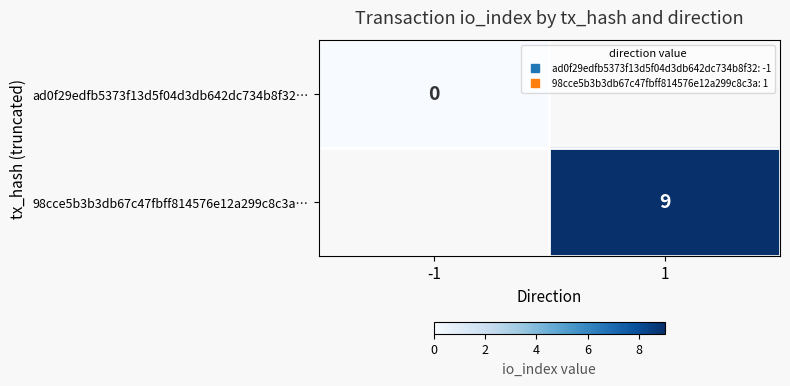

Rank the categories by ad0f29edfb5373f13d5f04d3db642dc734b8f32… value from highest to lowest.

-1, 1